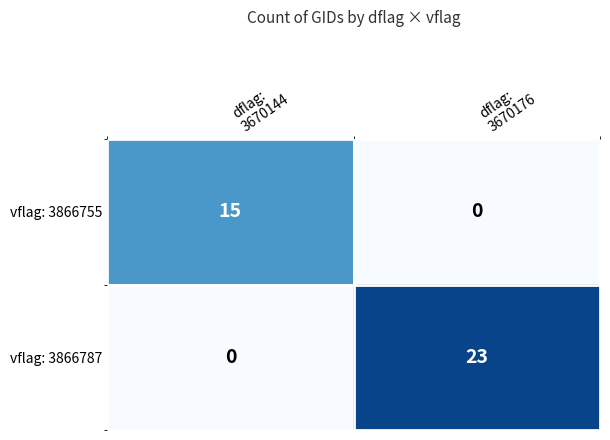

Count the number of data series in this chart.

2